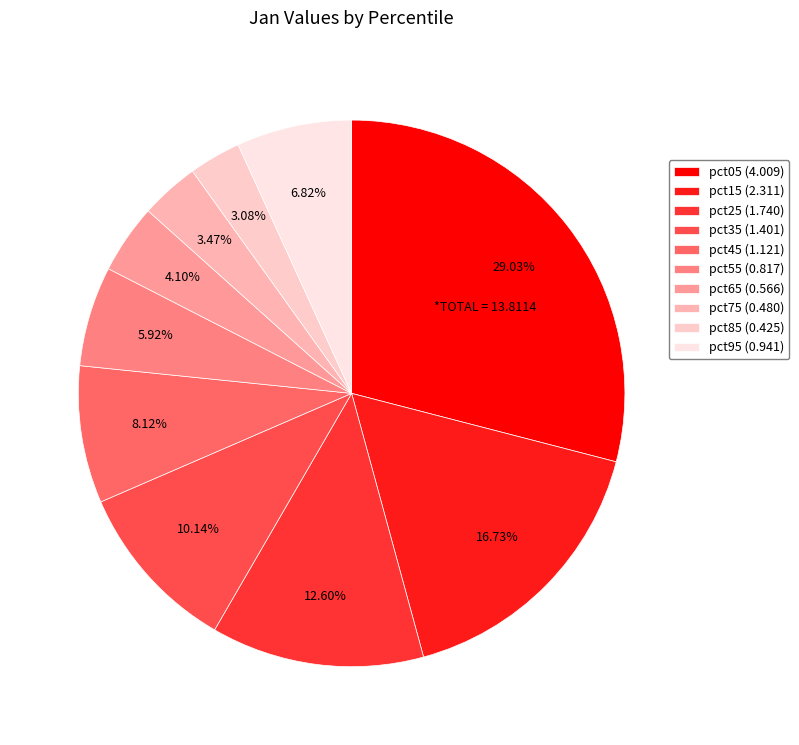

Rank the categories by value from highest to lowest.

pct05, pct15, pct25, pct35, pct45, pct95, pct55, pct65, pct75, pct85